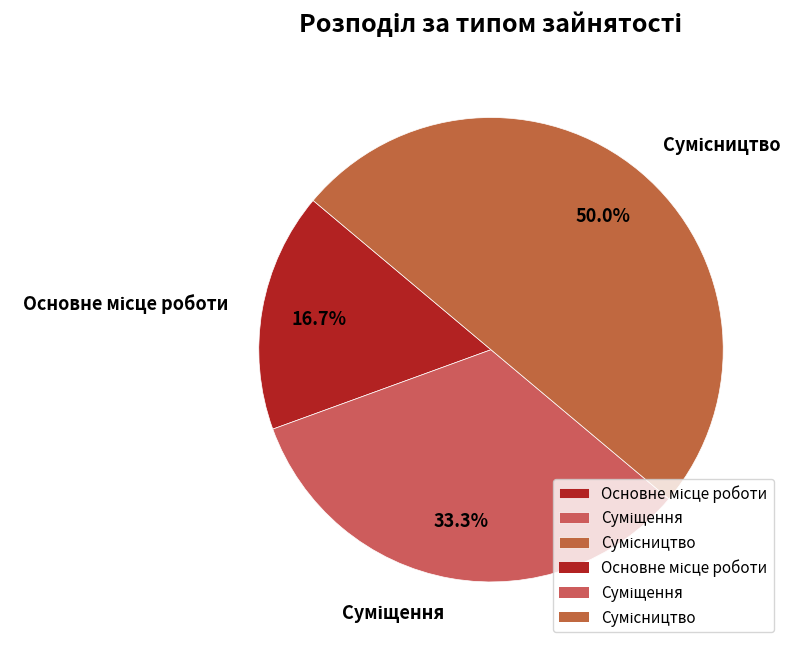

How many segments does this pie chart have?

3